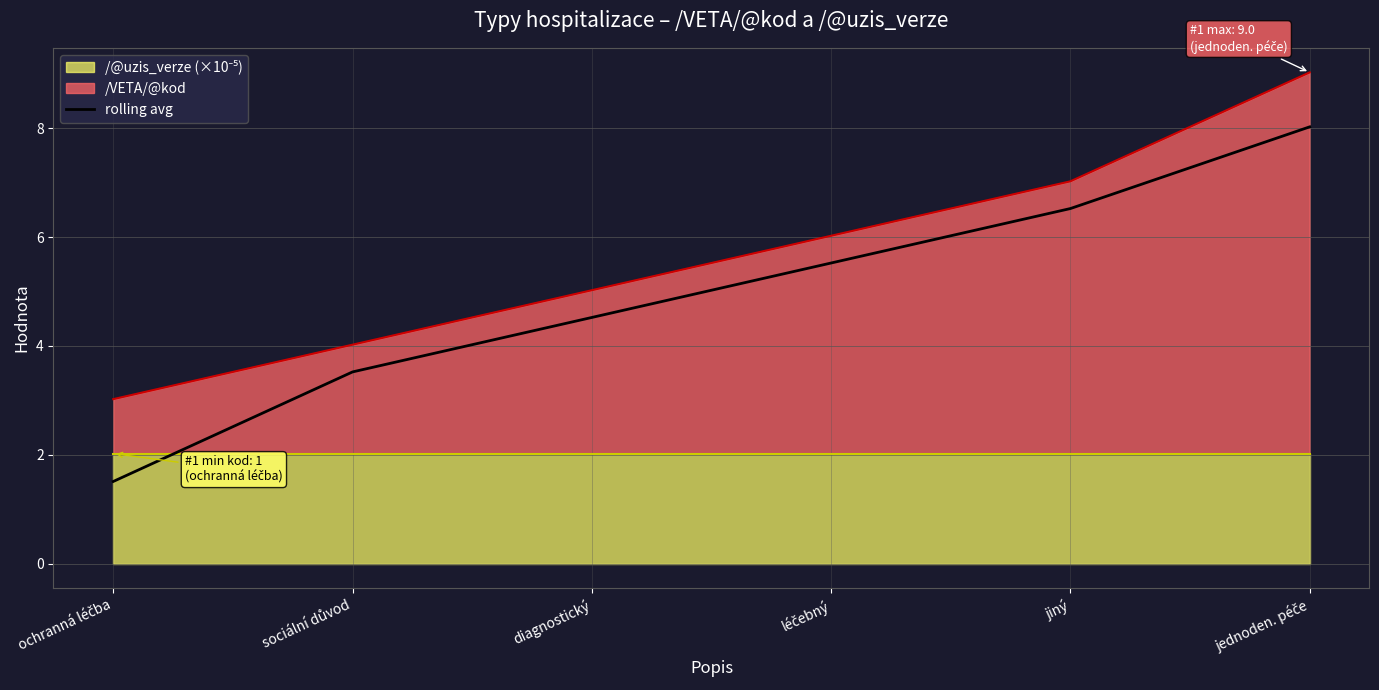

Rank the categories by value from lowest to highest.

ochranná léčba, sociální důvod, diagnostický, léčebný, jiný, jednoden. péče